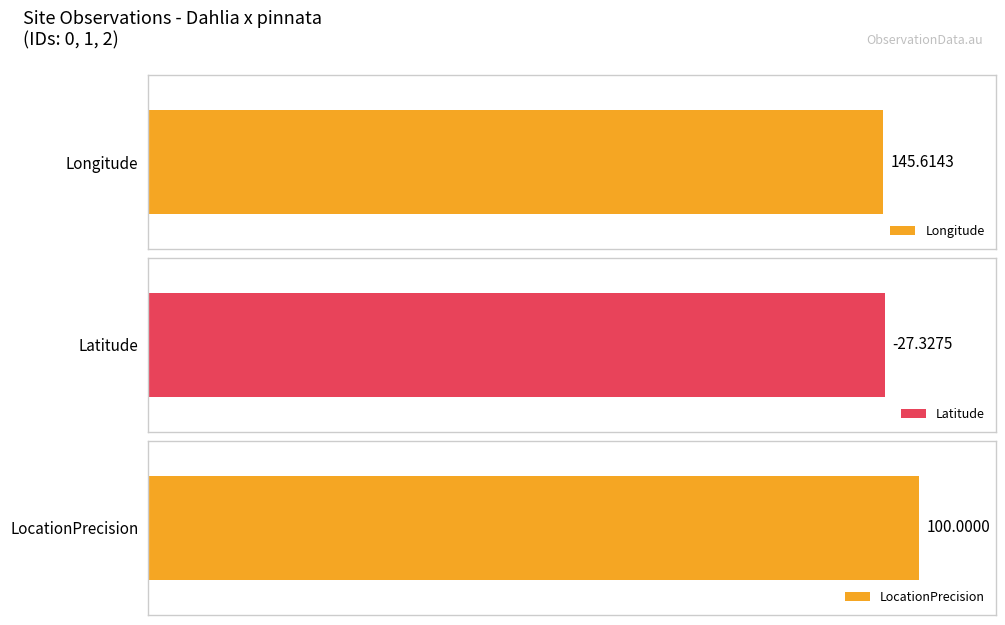

Is it true that LocationPrecision equals 100.0 at 0?

True